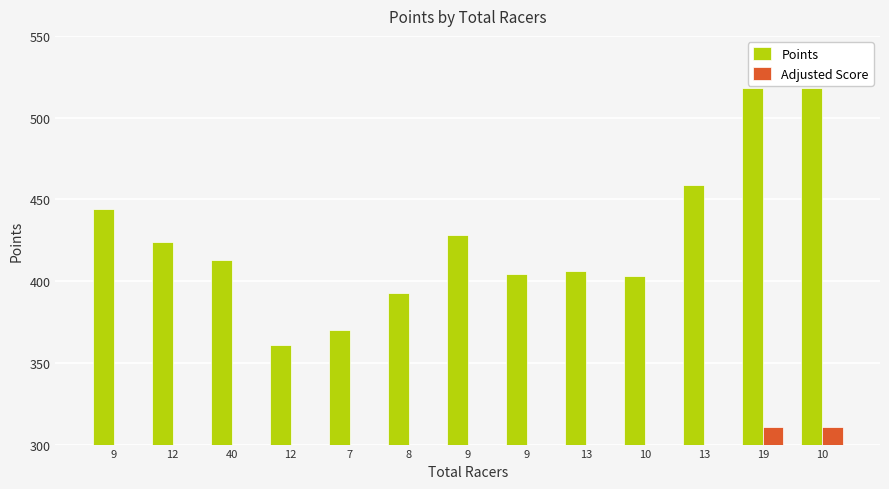

What is the average value of the Points series?

426.2